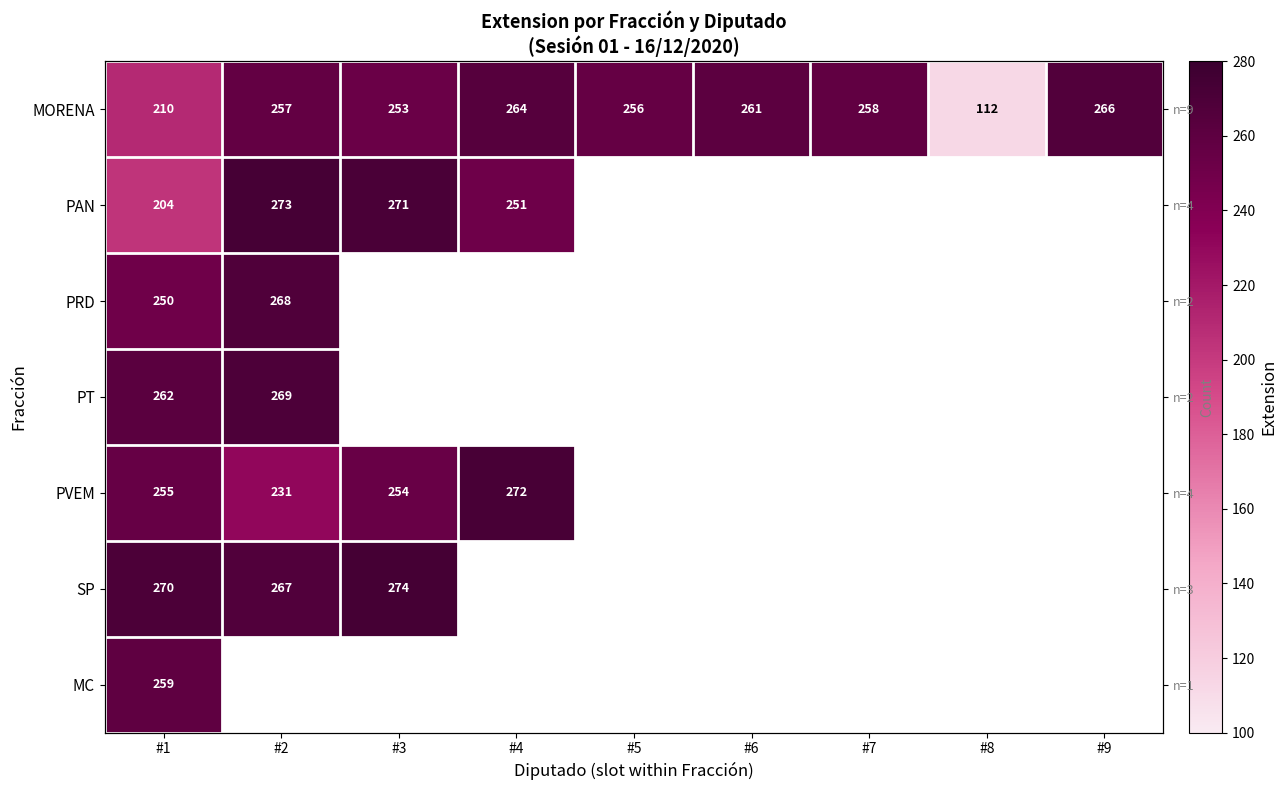

Which series has the largest range (max minus min)?

MORENA